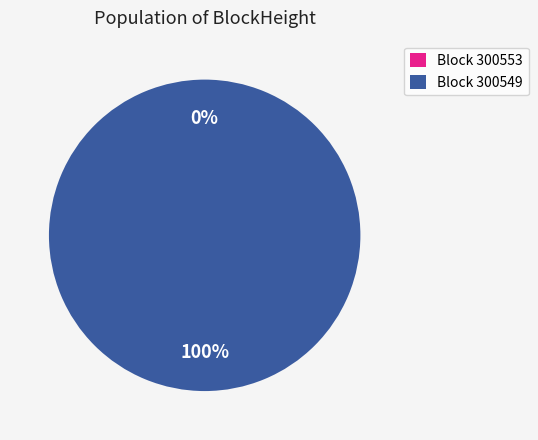

How many segments does this pie chart have?

2